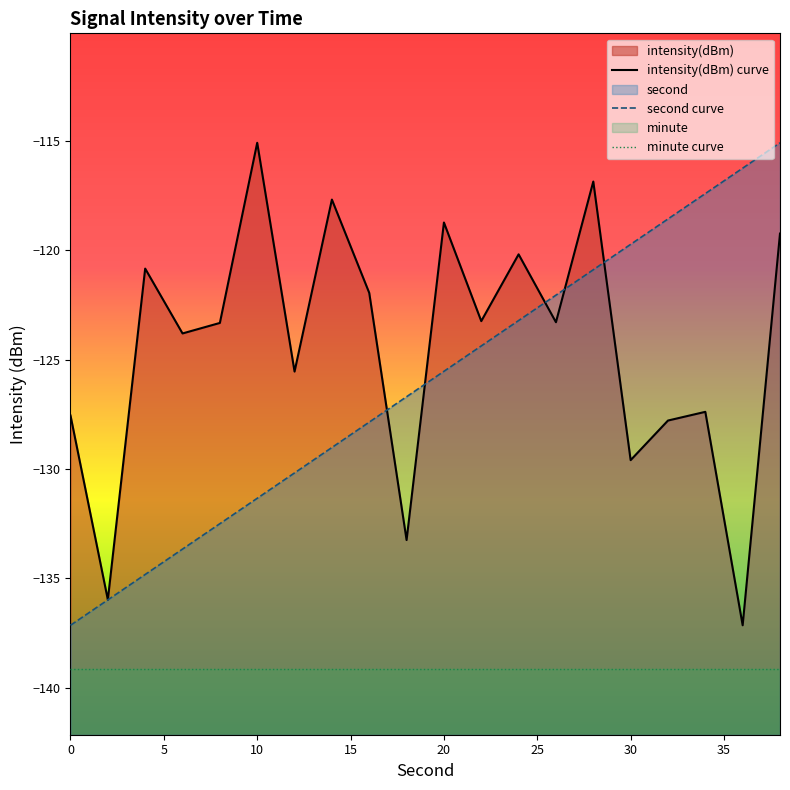

Is the value of intensity(dBm) at 12 greater than the value of second at 36?

No